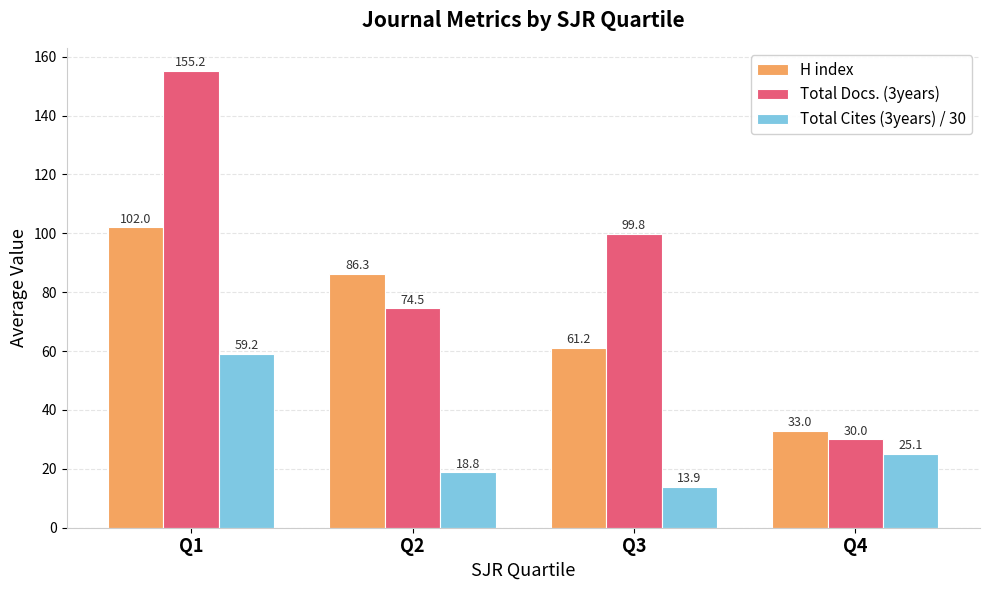

At which label does Total Cites (3years) / 30 first exceed 25?

Q1